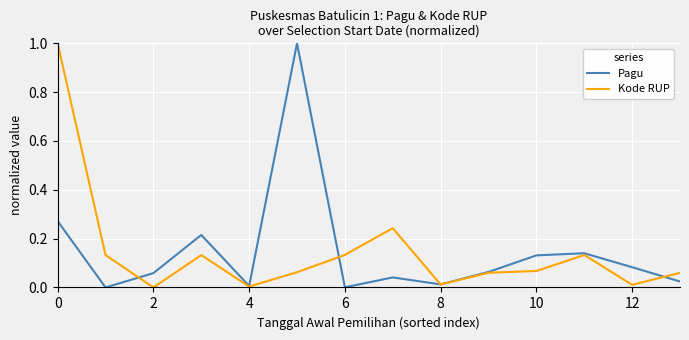

What is the greatest value displayed?

1.0